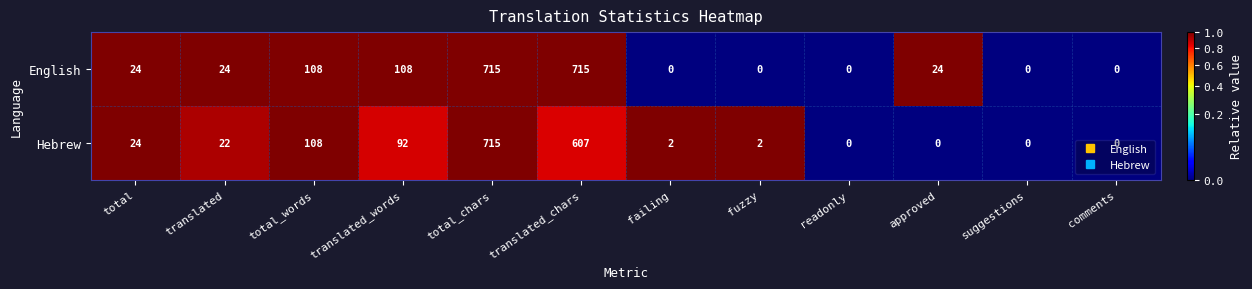

Between translated_words and comments, which series saw the biggest shift?

English